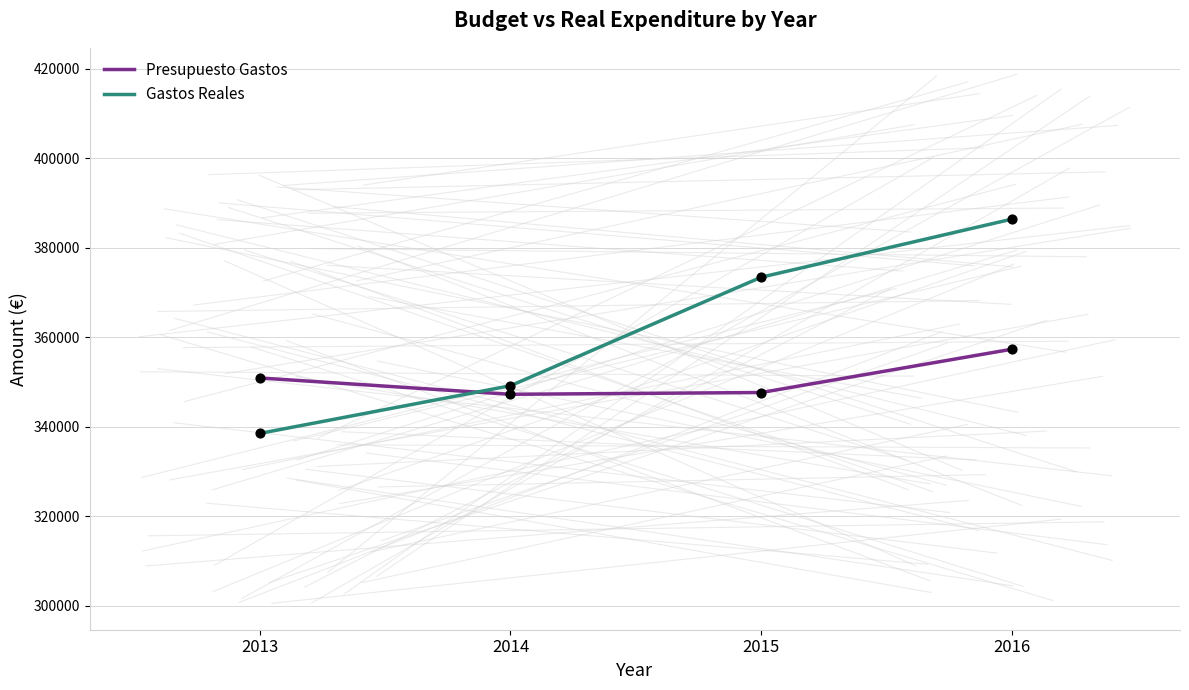

What is the spread (max minus min) of values at 2015?

25794.4